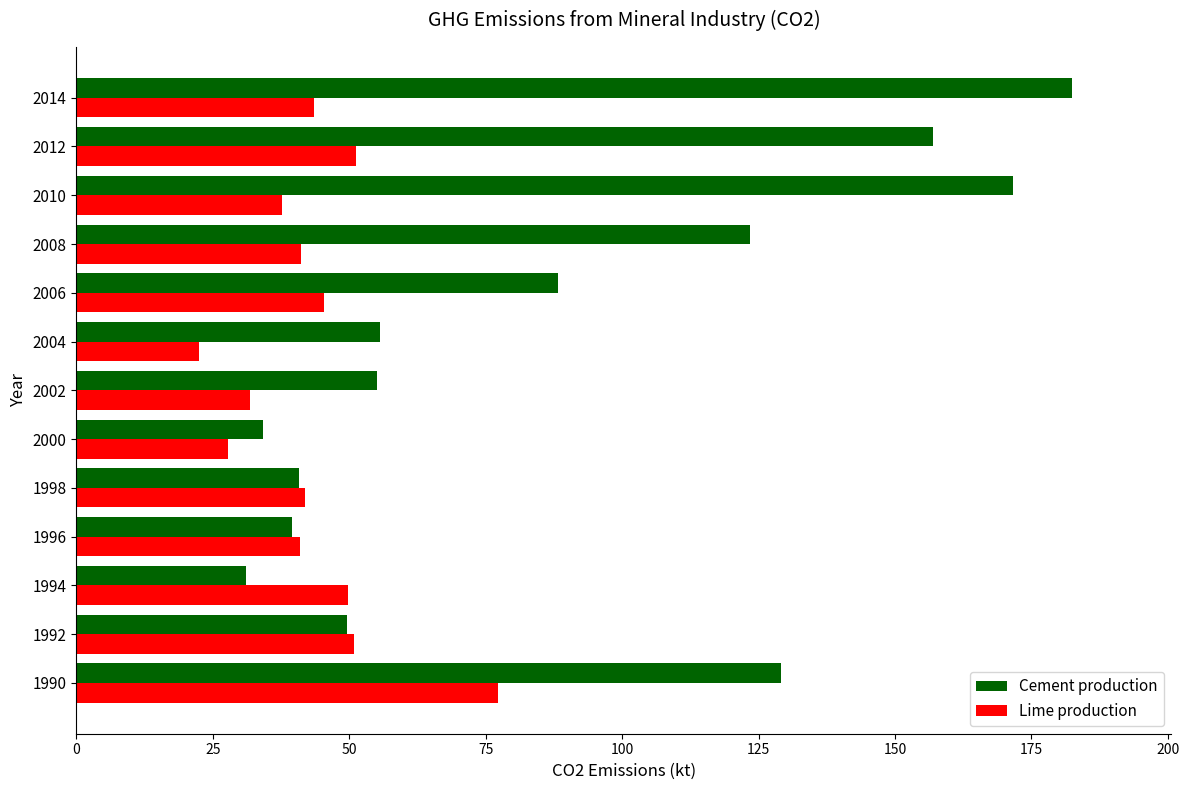

True or false: Cement production has a value of 37.1 at 2012.

False